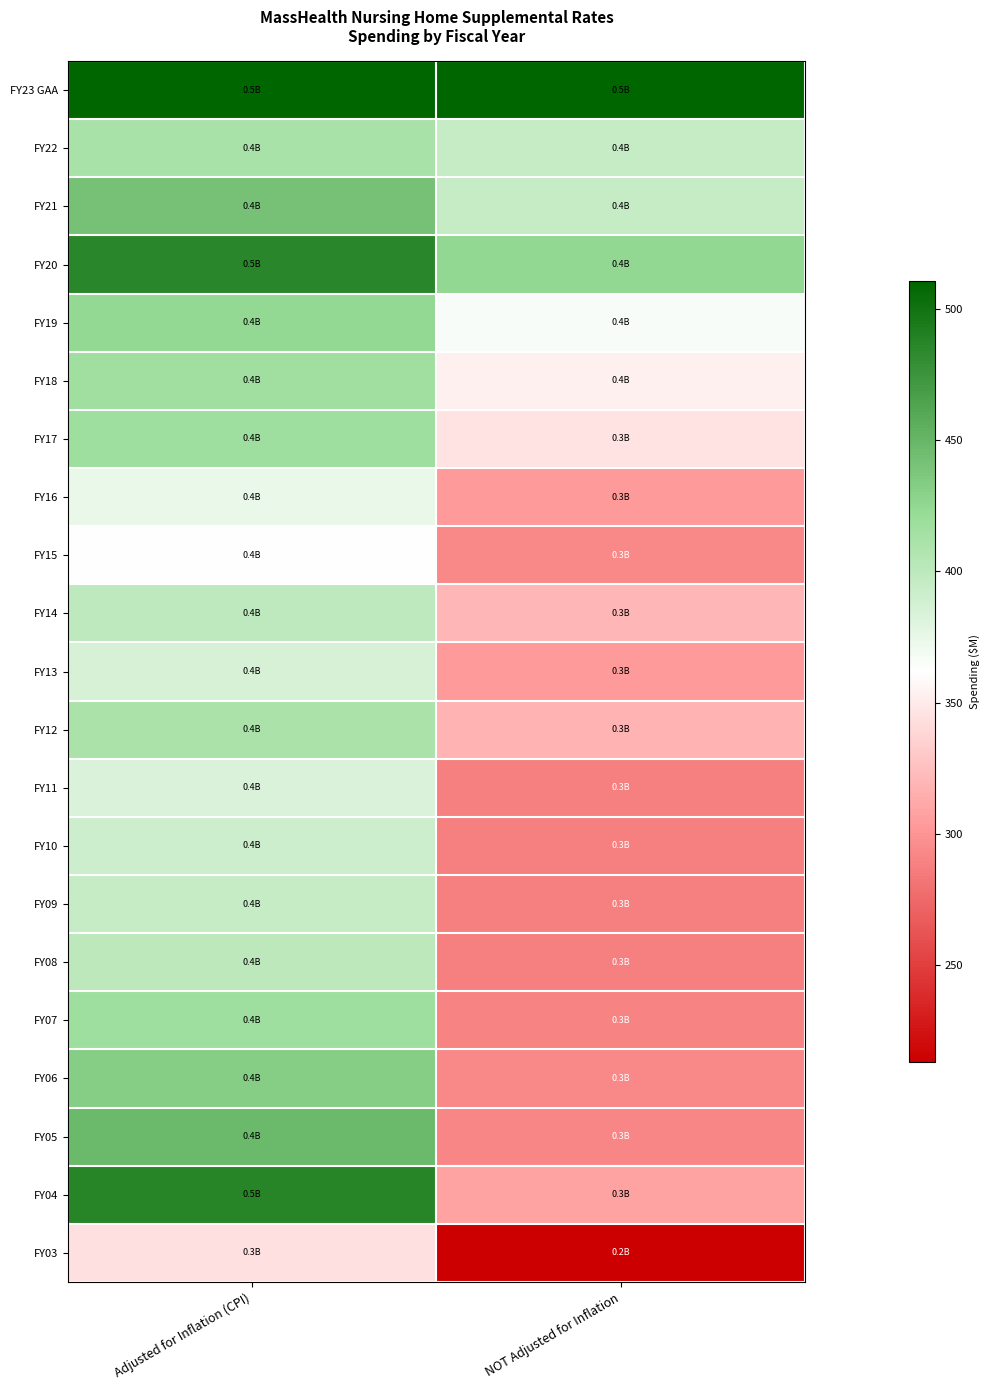

At how many categories does at least one series exceed 496?

2